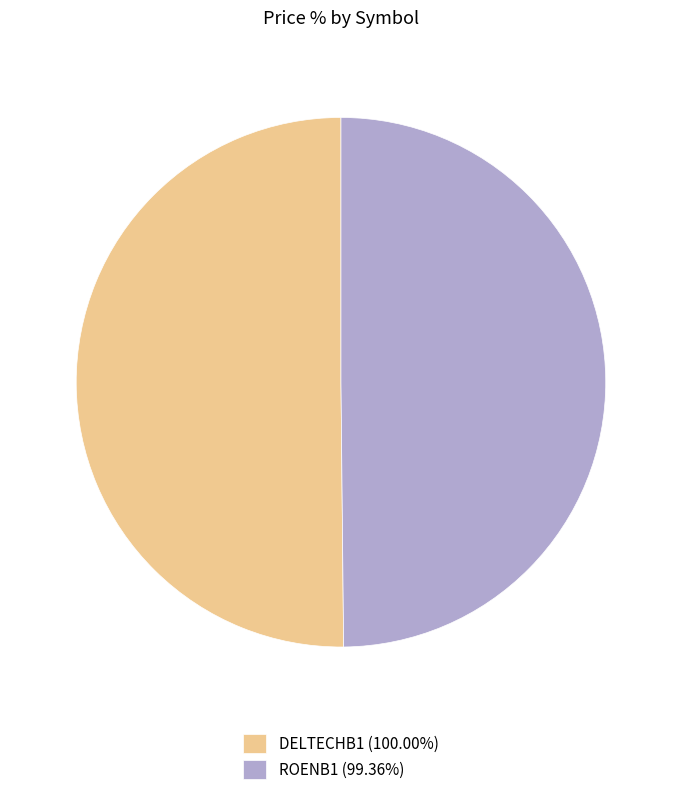

Do ROENB1 (99.36%) and DELTECHB1 (100.00%) together represent more than half of the pie?

Yes